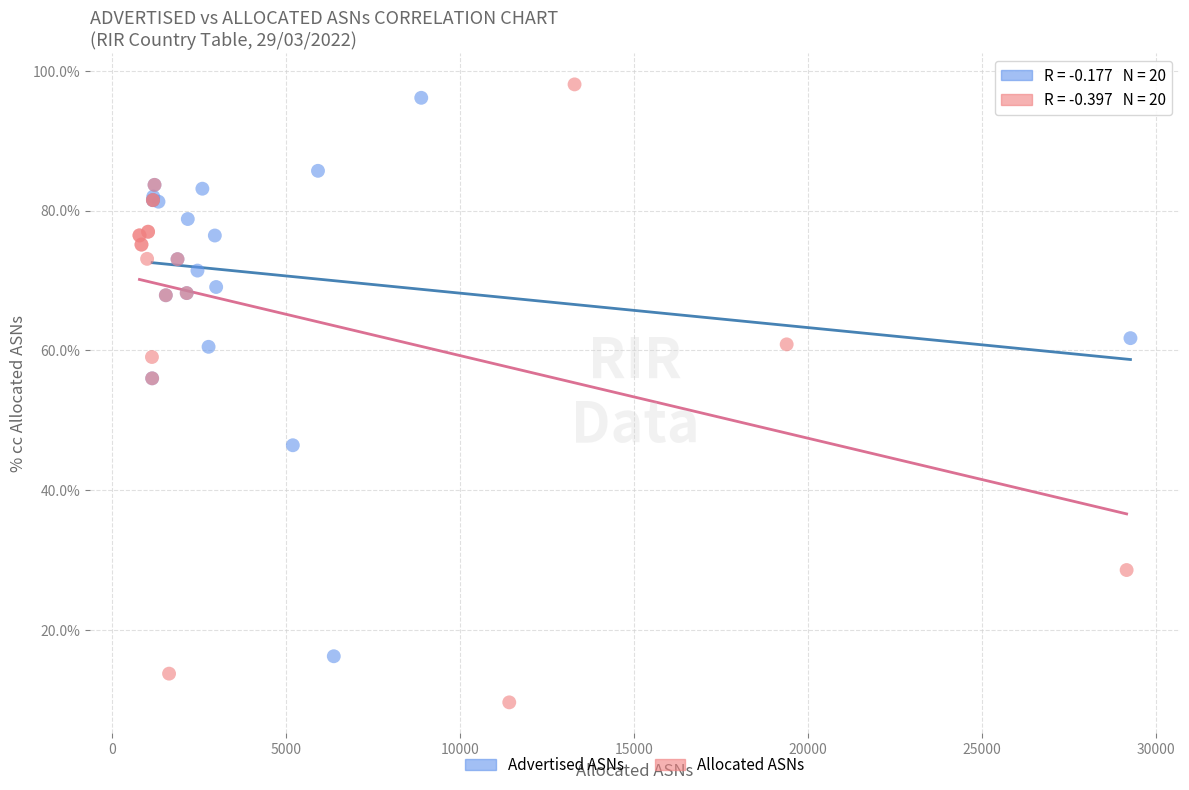

Which series has the largest Y range (max minus min)?

Allocated ASNs